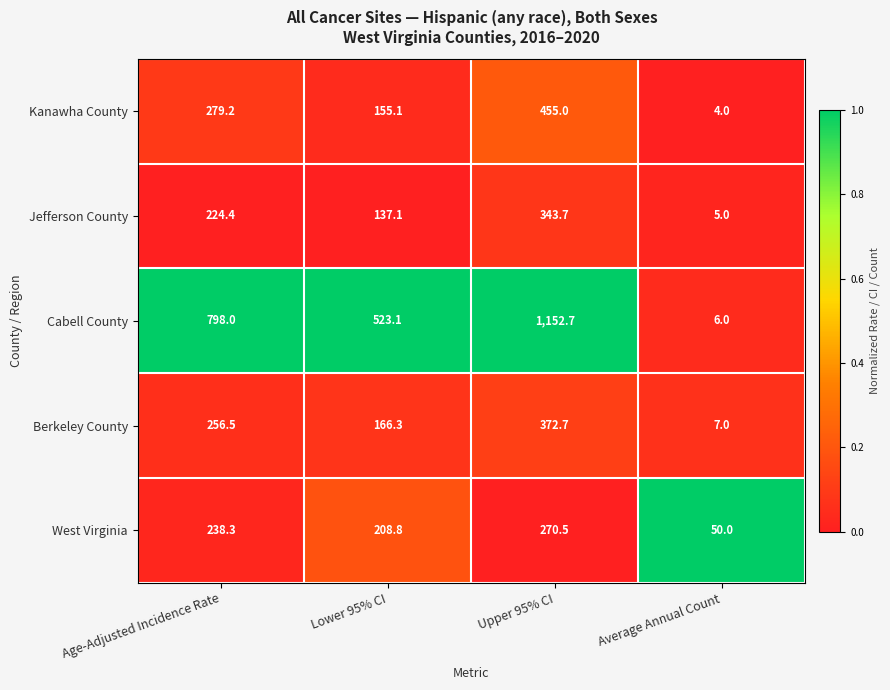

What is the spread (max minus min) of values at Upper 95% CI?

882.2